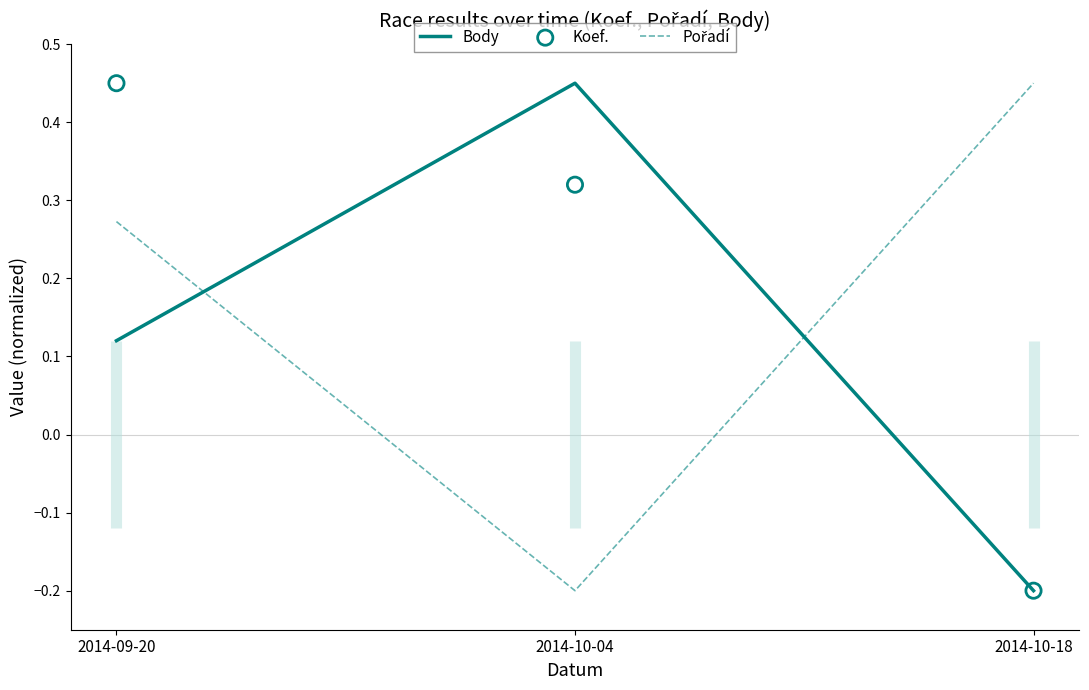

What is the total value across all series at 2014-09-20?

0.8